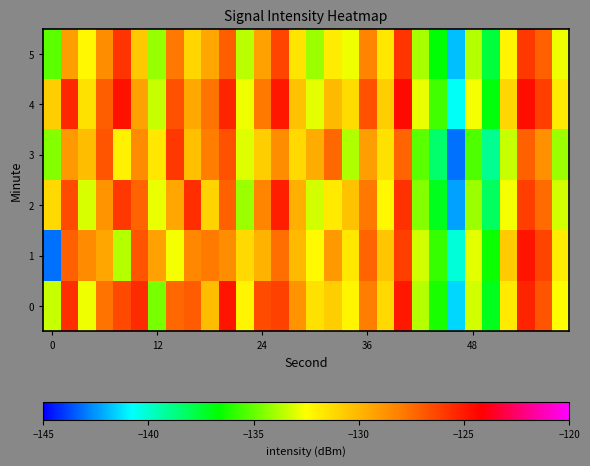

Reading right to left, extract all data points from this chart.

0: -132.5	-126.8	-125.3	-131.8	-137.1	-133.3	-141.5	-136.3	-133.7	-124.9	-131.2	-128.1	-132.2	-130.8	-131.5	-128.8	-126.2	-126.5	-132.1	-124.8	-130.2	-126.9	-127.3	-134.7	-125.5	-126.4	-127.8	-132.7	-125.6	-133.5
1: -131.9	-126.3	-124.8	-130.7	-136.5	-132.9	-140.2	-135.8	-133.2	-126.1	-130.5	-127.3	-131.7	-128.9	-132.4	-130.1	-127.6	-129.8	-131.2	-128.5	-127.9	-128.3	-132.7	-129.2	-126.8	-133.7	-129.5	-128.5	-127.2	-143.1
2: -133.2	-127.5	-126.1	-132.6	-138.2	-134.1	-142.3	-137.1	-134.5	-125.7	-132.3	-127.9	-130.4	-131.8	-133.2	-129.7	-125.1	-128.3	-134.1	-127.2	-131.0	-125.6	-129.4	-132.8	-127.3	-125.9	-128.7	-133.1	-126.5	-131.2
3: -134.1	-128.6	-127.2	-133.4	-139.0	-135.4	-143.1	-138.4	-135.2	-127.3	-131.5	-129.1	-133.8	-127.4	-129.6	-131.2	-128.5	-130.8	-133.0	-126.7	-128.1	-130.3	-125.9	-131.7	-128.4	-132.1	-126.8	-130.2	-128.9	-134.5
4: -131.8	-126.1	-124.6	-131.1	-136.8	-132.6	-140.7	-135.6	-132.8	-124.5	-130.8	-126.7	-131.3	-130.1	-132.9	-130.4	-124.9	-127.9	-132.7	-125.3	-127.8	-129.5	-126.7	-133.4	-129.2	-124.7	-127.1	-131.5	-125.4	-130.8
5: -132.7	-127.2	-125.9	-132.2	-137.6	-133.7	-141.8	-136.7	-133.9	-125.8	-131.7	-128.3	-132.7	-131.9	-134.1	-131.6	-126.3	-129.2	-133.6	-127.1	-129.4	-131.1	-127.9	-134.2	-130.6	-125.8	-128.5	-132.3	-129.1	-135.2